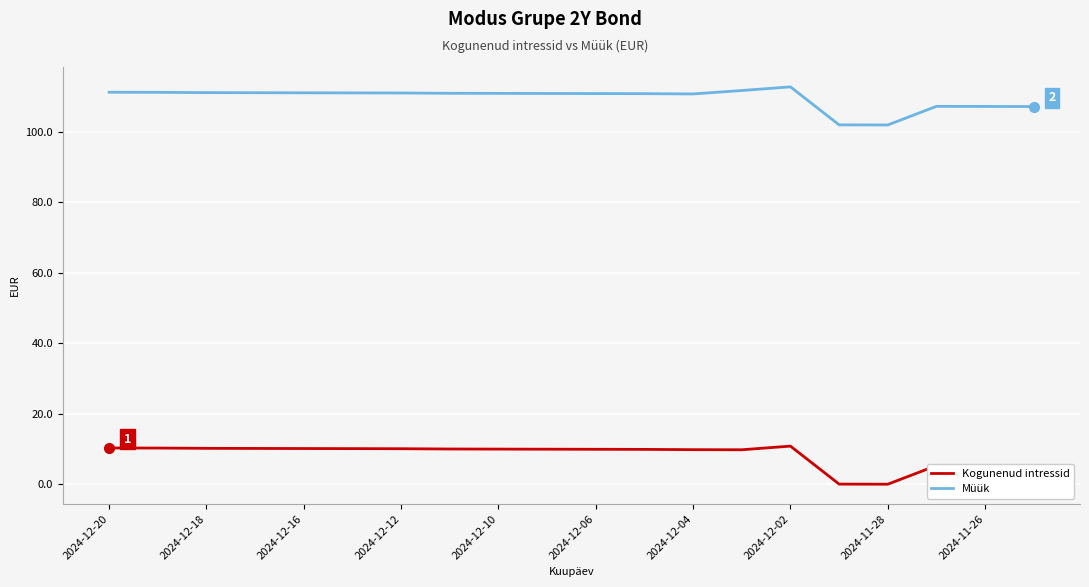

Rank the series by their average value, from highest to lowest.

Müük, Kogunenud intressid